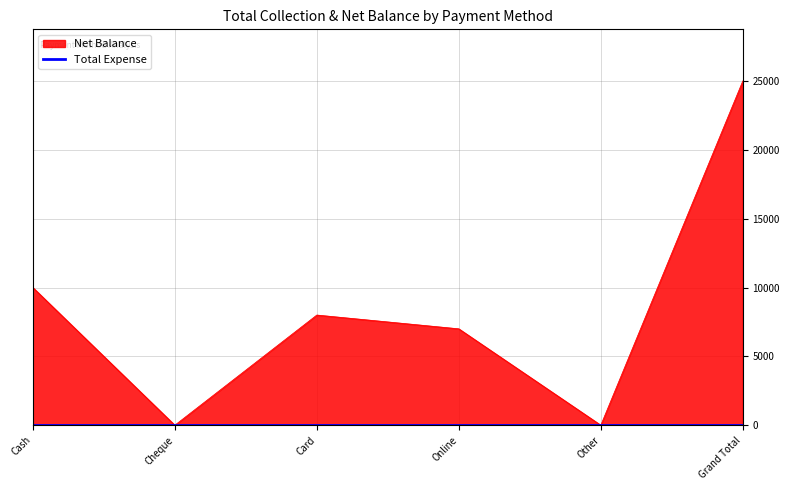

The chart shows a value of 7000 at Online. True or false?

True